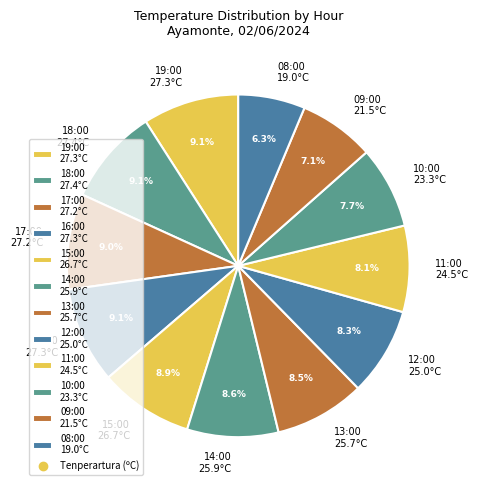

True or false: 11:00 accounts for 8% of the total.

True